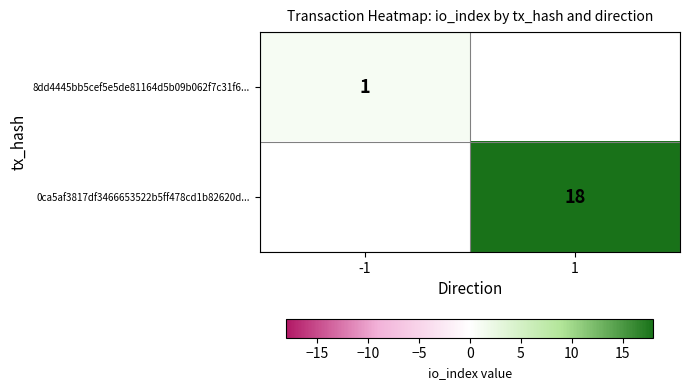

The value of 0ca5af3817df3466653522b5ff478cd1b82620d... at 1 is 18. True or false?

True